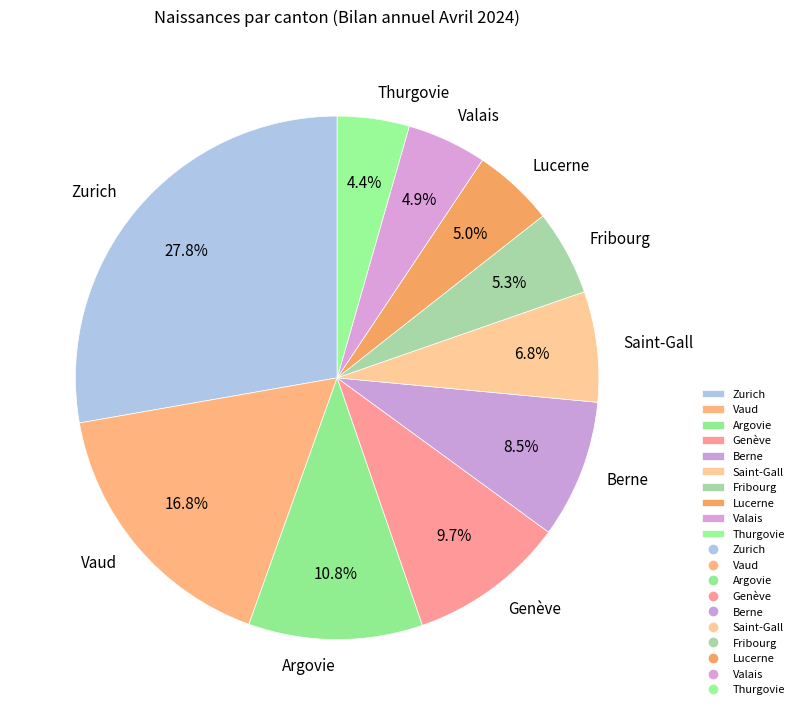

To the nearest percent, what portion does Zurich represent?

28%